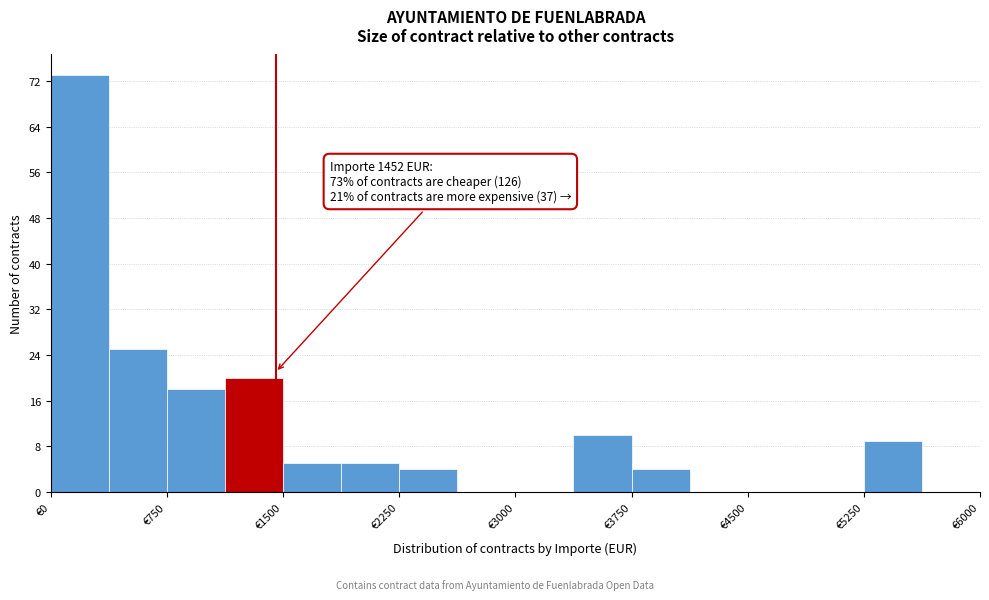

Around what value on the x-axis is the tallest bar? Give the approximate position of its centre, as read against the axis.

200